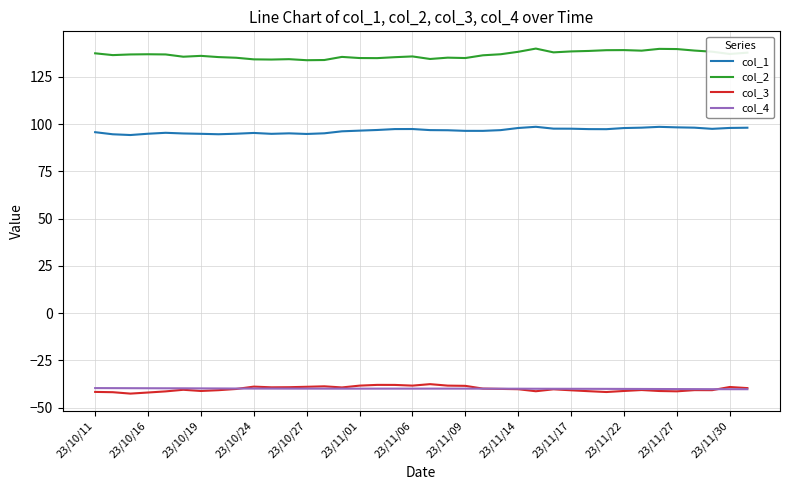

True or false: col_4 and col_2 cross at least once.

False